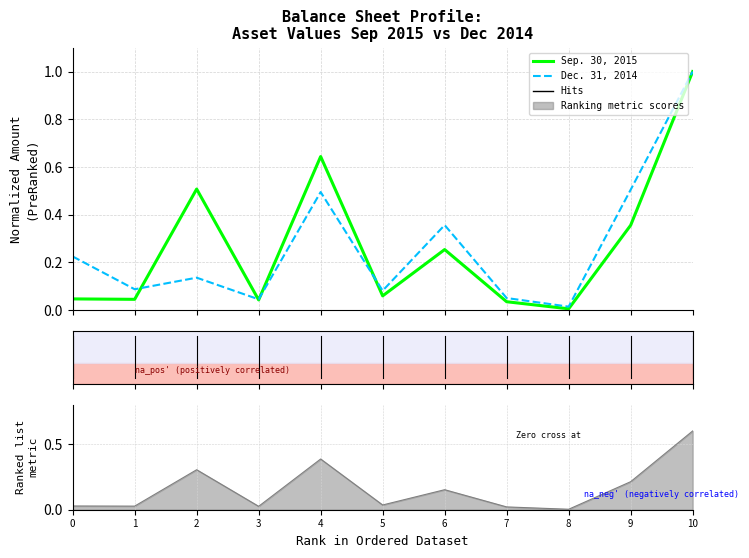

What is the difference between the second highest and second lowest values in the Dec. 31, 2014 series?

0.5